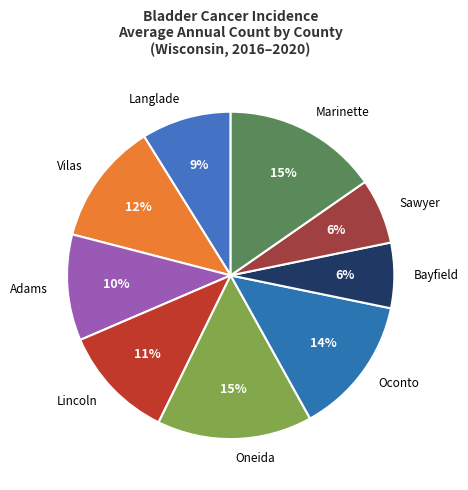

To the nearest percent, what percentage of the pie is Oconto?

14%